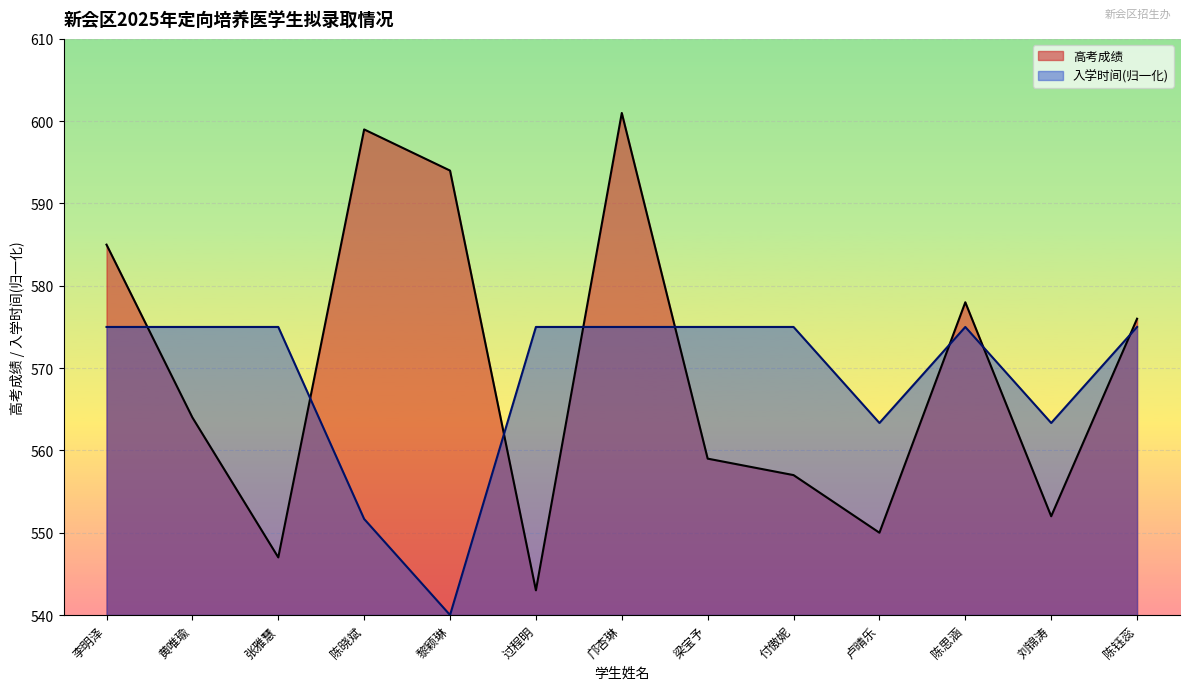

Between 黄唯瑜 and 刘锦涛, which series saw the biggest shift?

高考成绩